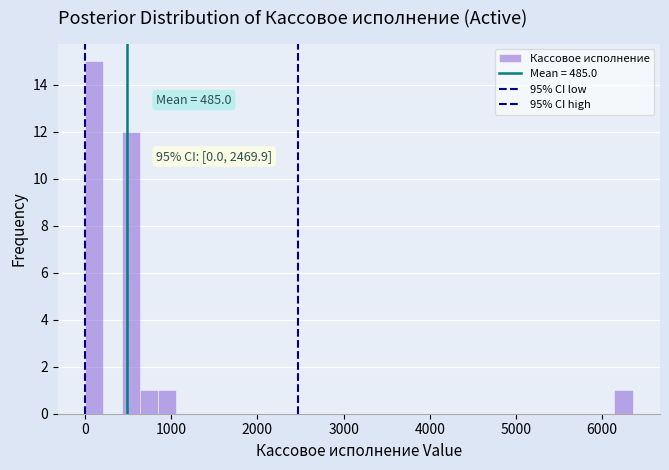

Around what value on the x-axis is the tallest bar? Give the approximate position of its centre, as read against the axis.

100